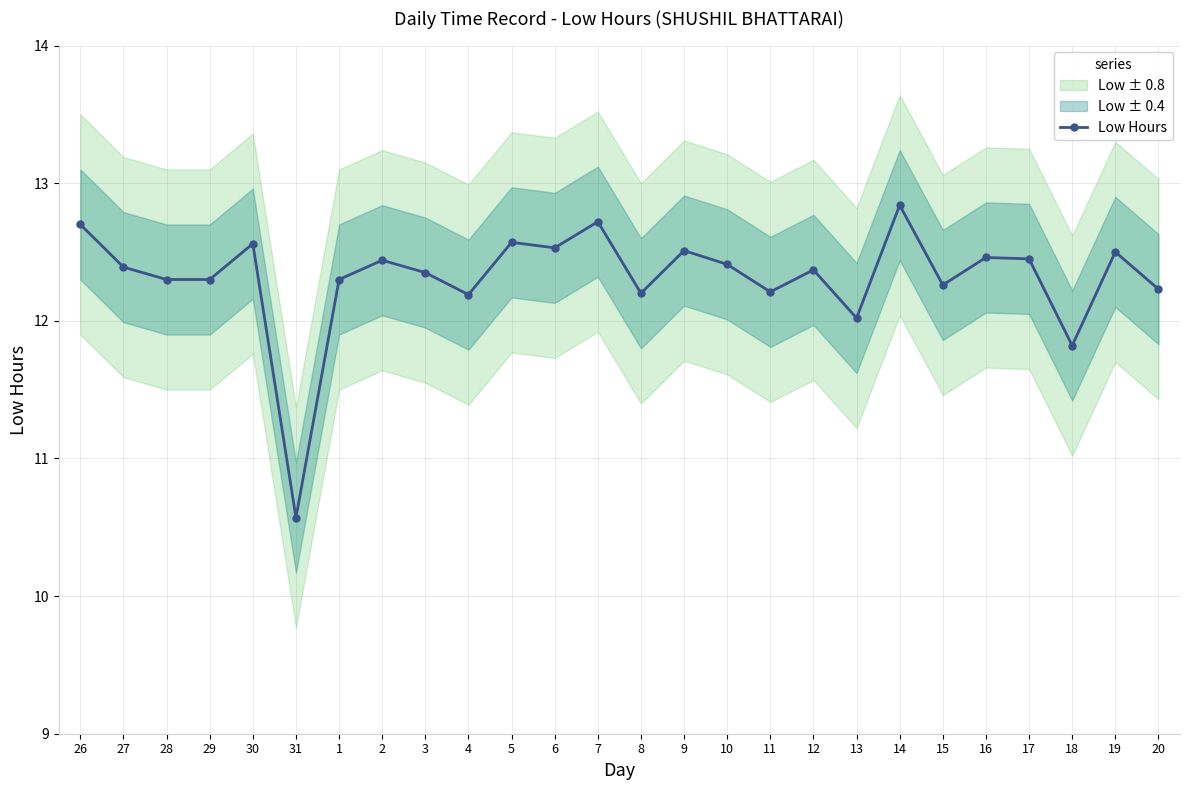

How many points are lower than both their immediate neighbors (excluding endpoints)?

8